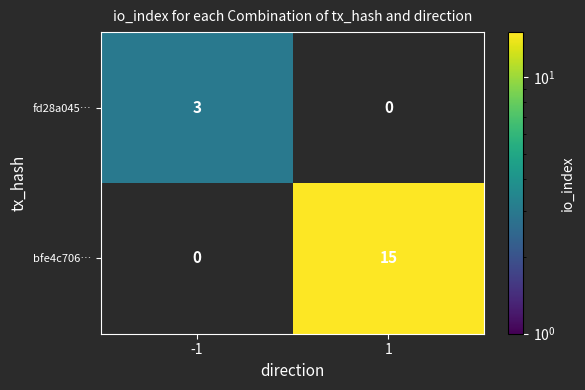

At how many categories does at least one series exceed 12?

1